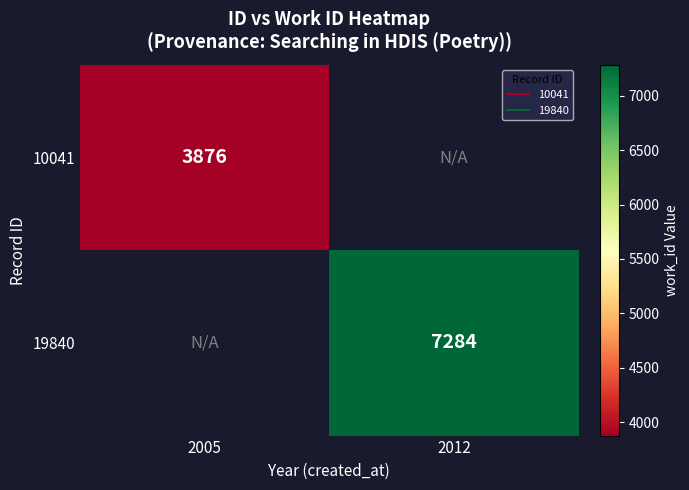

What is the minimum value shown in the chart?

3876.0